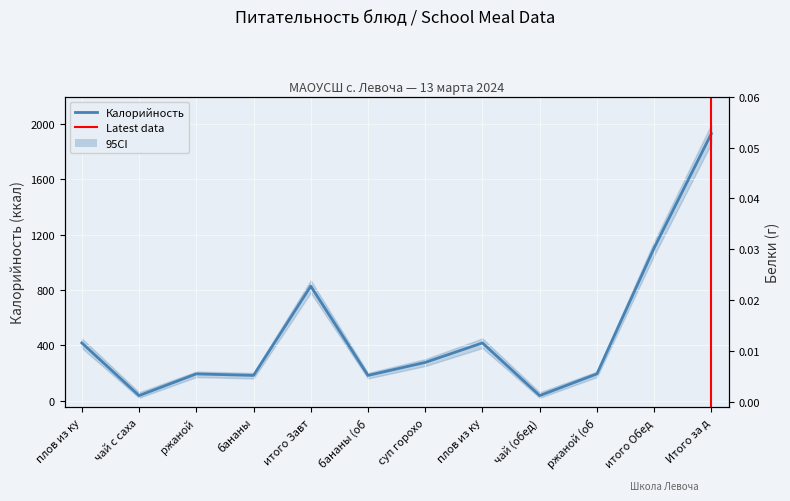

What is the label of the 2nd point from the left?

чай с саха